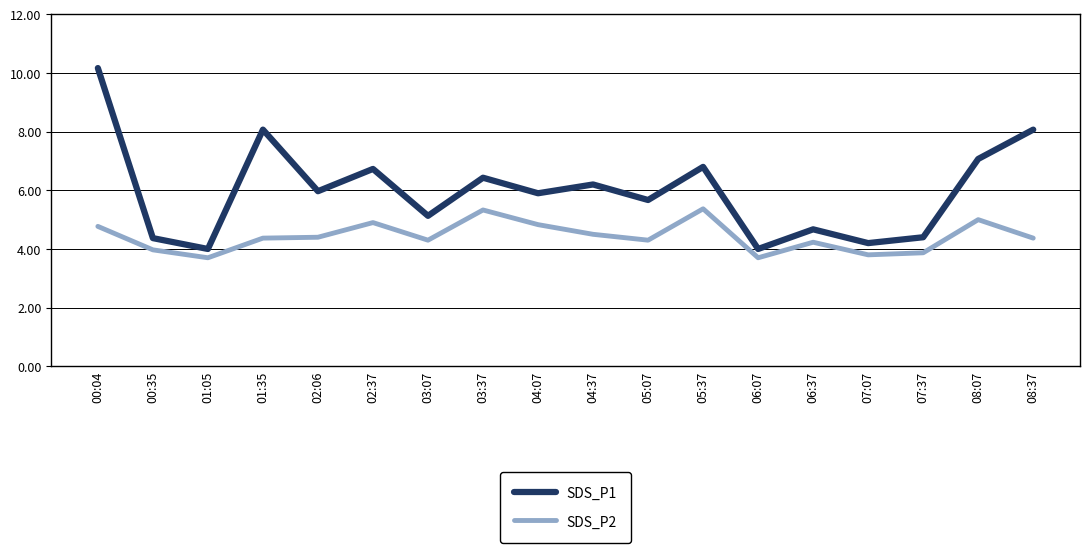

Rank the series by their average value, from lowest to highest.

SDS_P2, SDS_P1